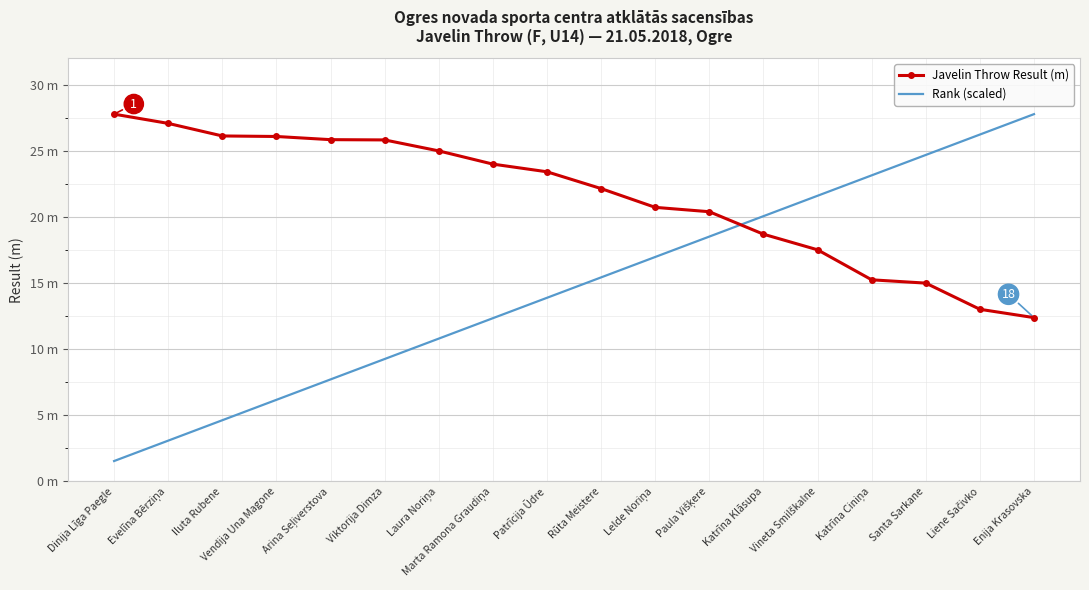

What is the spread (max minus min) of values at Laura Noriņa?

14.2